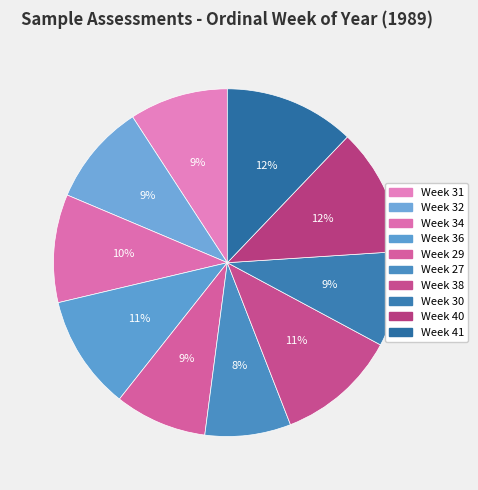

Is it true that Week 29 is 16% of the pie?

False